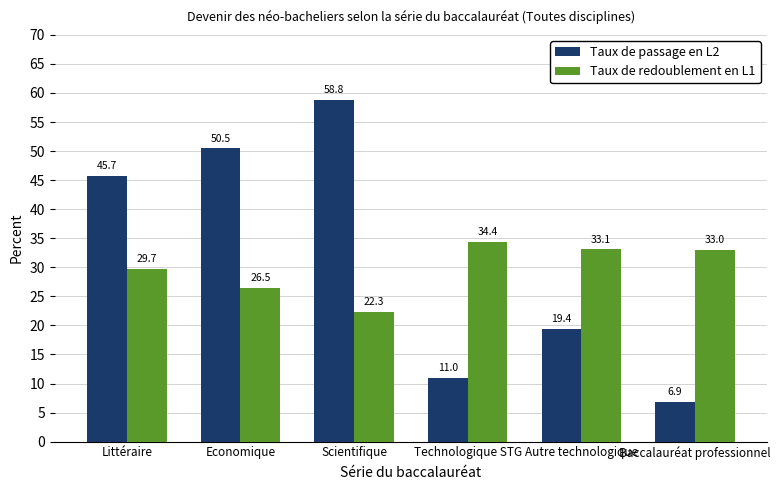

What is the difference between the maximum and minimum values in the Taux de passage en L2 series?

51.9